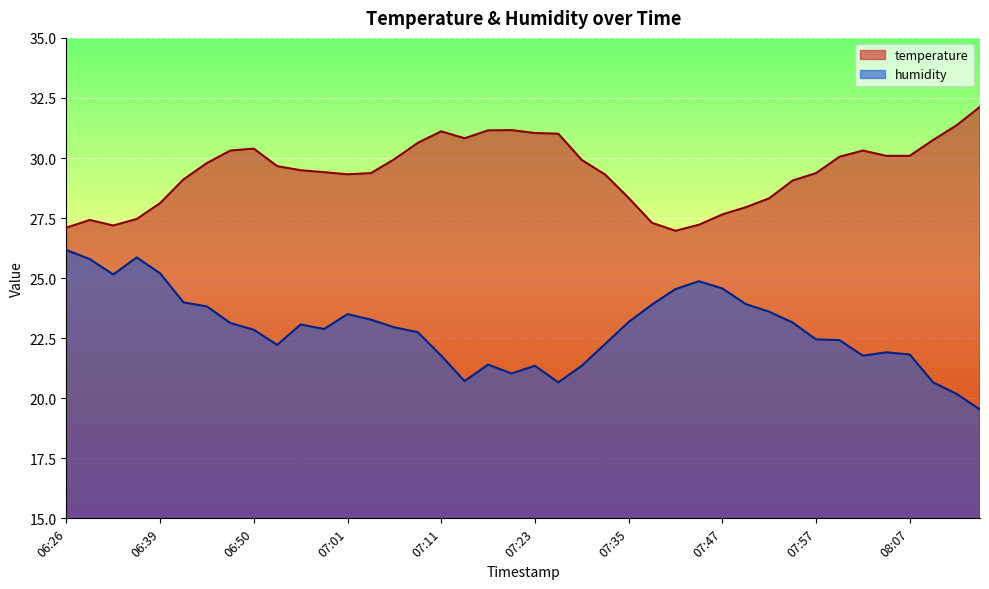

Rank the series by their maximum value, from highest to lowest.

temperature, humidity